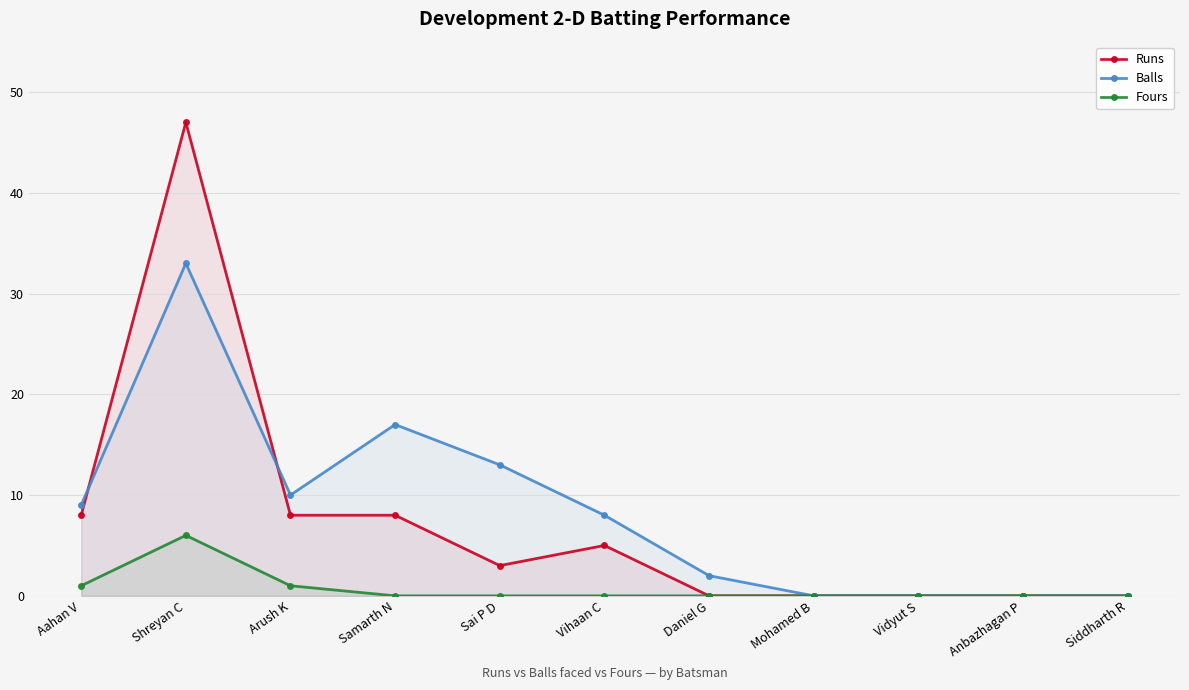

True or false: Runs has a value of 12 at Aahan V.

False